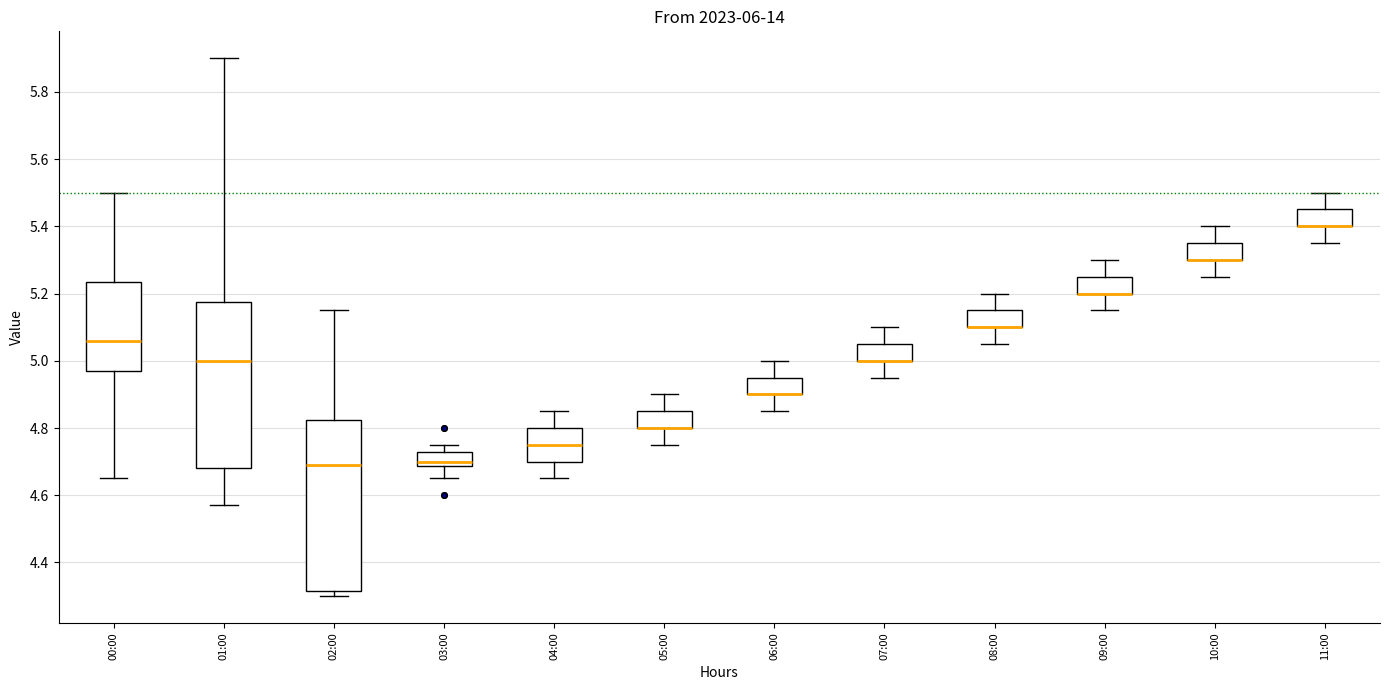

Reading left to right, read every box against the y-axis: the position of its median line, the range the box covers, and the ends of its whiskers. The values are not printed on the chart, so give them approximately, as read against the axis.

00:00: median 5.06, box 4.98 to 5.24, whiskers 4.66 to 5.50
01:00: median 5.00, box 4.68 to 5.18, whiskers 4.58 to 5.90
02:00: median 4.70, box 4.32 to 4.82, whiskers 4.30 to 5.16
03:00: median 4.70, box 4.68 to 4.72, whiskers 4.66 to 4.76
04:00: median 4.76, box 4.70 to 4.80, whiskers 4.66 to 4.86
05:00: median 4.80 (drawn on the box's lower edge), box 4.80 to 4.86, whiskers 4.76 to 4.90
06:00: median 4.90 (drawn on the box's lower edge), box 4.90 to 4.96, whiskers 4.86 to 5.00
07:00: median 5.00 (drawn on the box's lower edge), box 5.00 to 5.06, whiskers 4.96 to 5.10
08:00: median 5.10 (drawn on the box's lower edge), box 5.10 to 5.16, whiskers 5.06 to 5.20
09:00: median 5.20 (drawn on the box's lower edge), box 5.20 to 5.26, whiskers 5.16 to 5.30
10:00: median 5.30 (drawn on the box's lower edge), box 5.30 to 5.36, whiskers 5.26 to 5.40
11:00: median 5.40 (drawn on the box's lower edge), box 5.40 to 5.46, whiskers 5.36 to 5.50